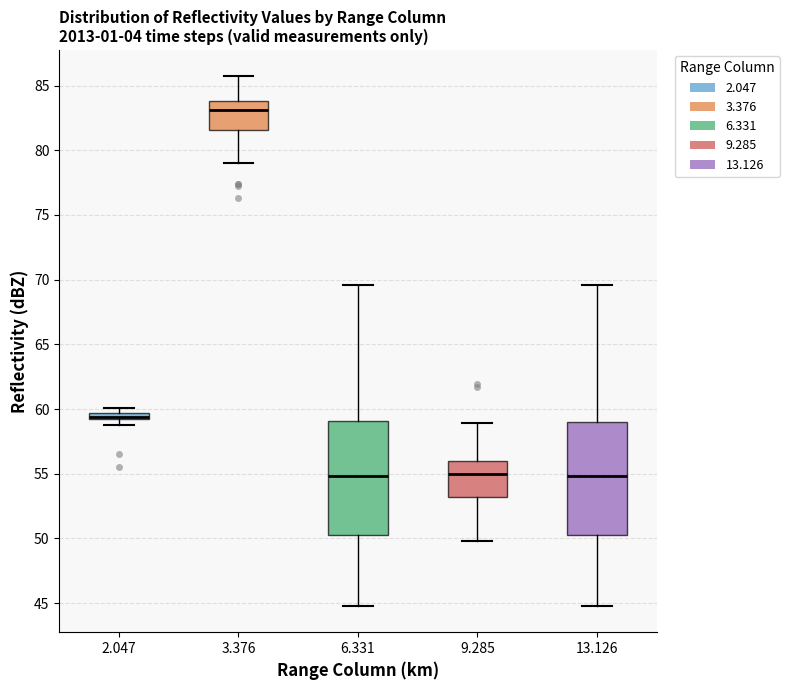

Where is the upper edge of the box at x = 2.047 on the y-axis? The values are not printed on the chart, so give them approximately, as read against the axis.

59.5